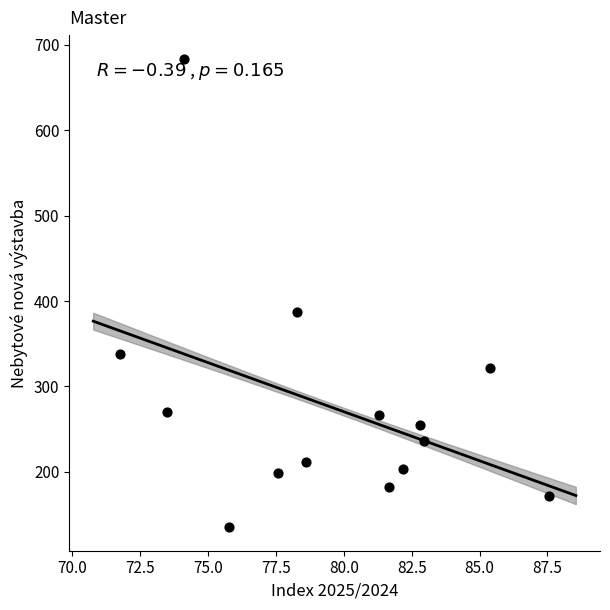

What Y value in the scatter plot is closest to 409?

387